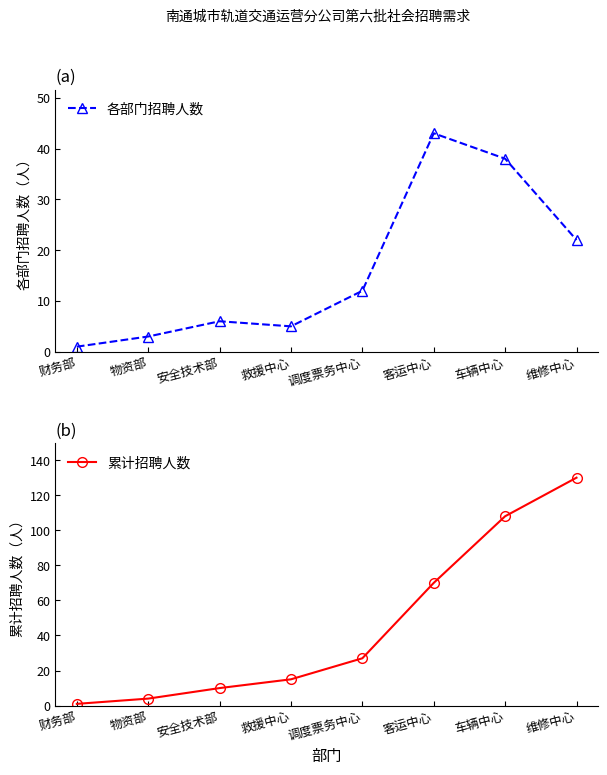

Is it true that 累计招聘人数 equals 43 at 调度票务中心?

False